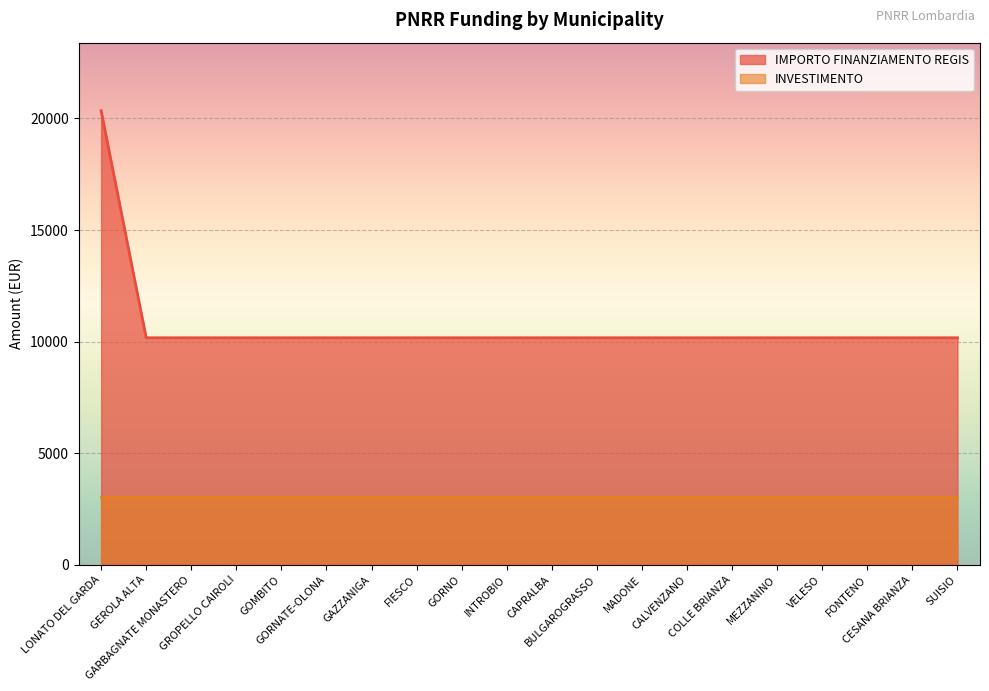

Which category has the highest value across all series?

LONATO DEL GARDA